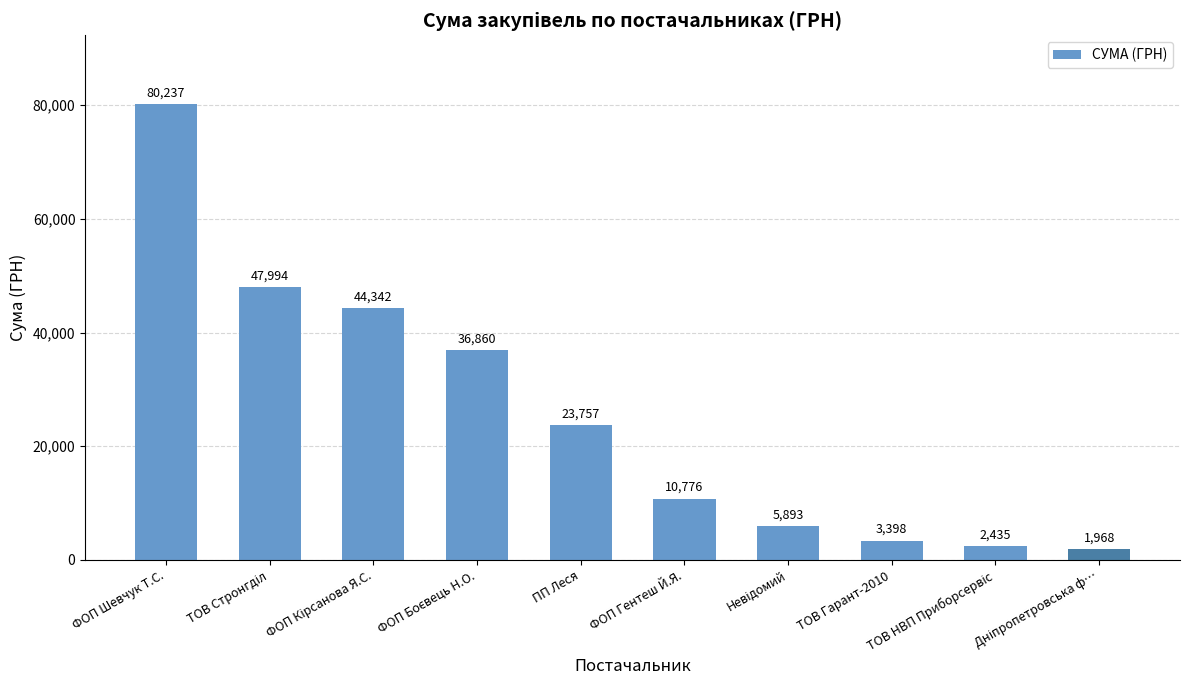

Does the chart contain stacked bars?

No